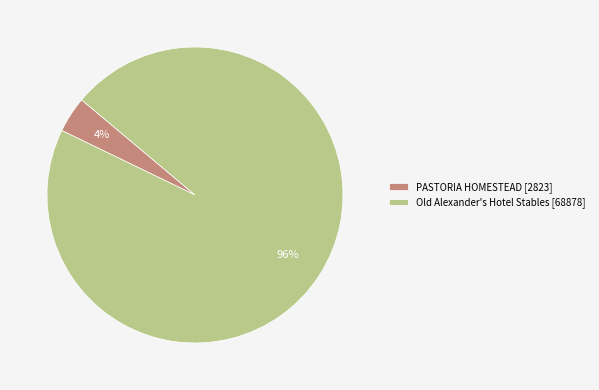

Is it true that Old Alexander's Hotel Stables is 96% of the pie?

True